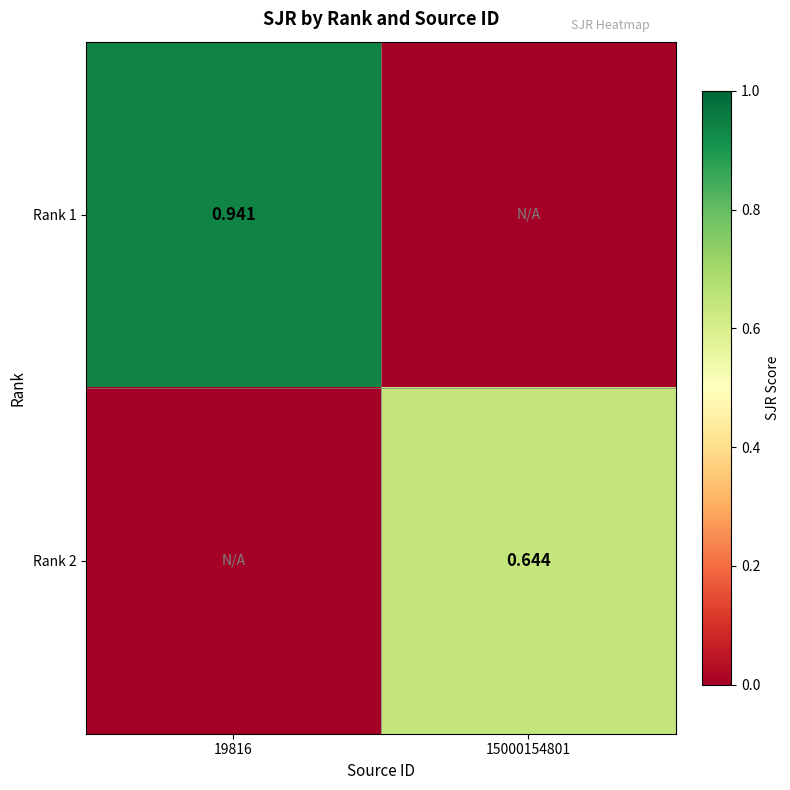

List the series in order of their overall mean, lowest first.

Rank 2, Rank 1